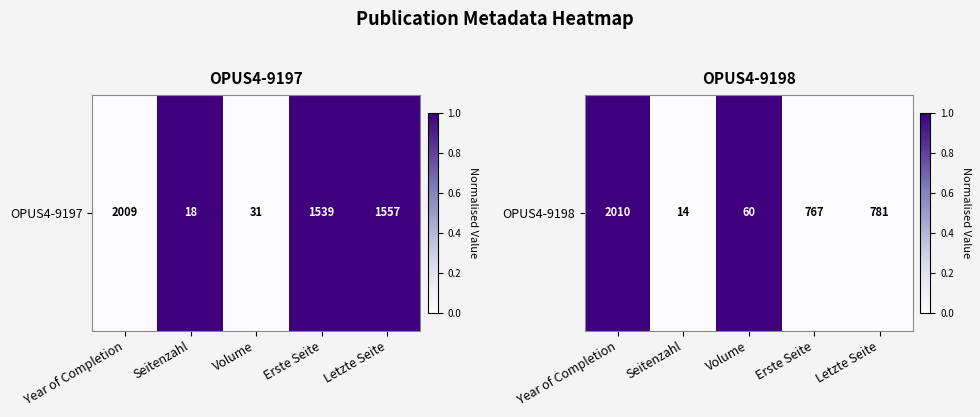

At which category does the chart reach its peak across all series?

Year of Completion